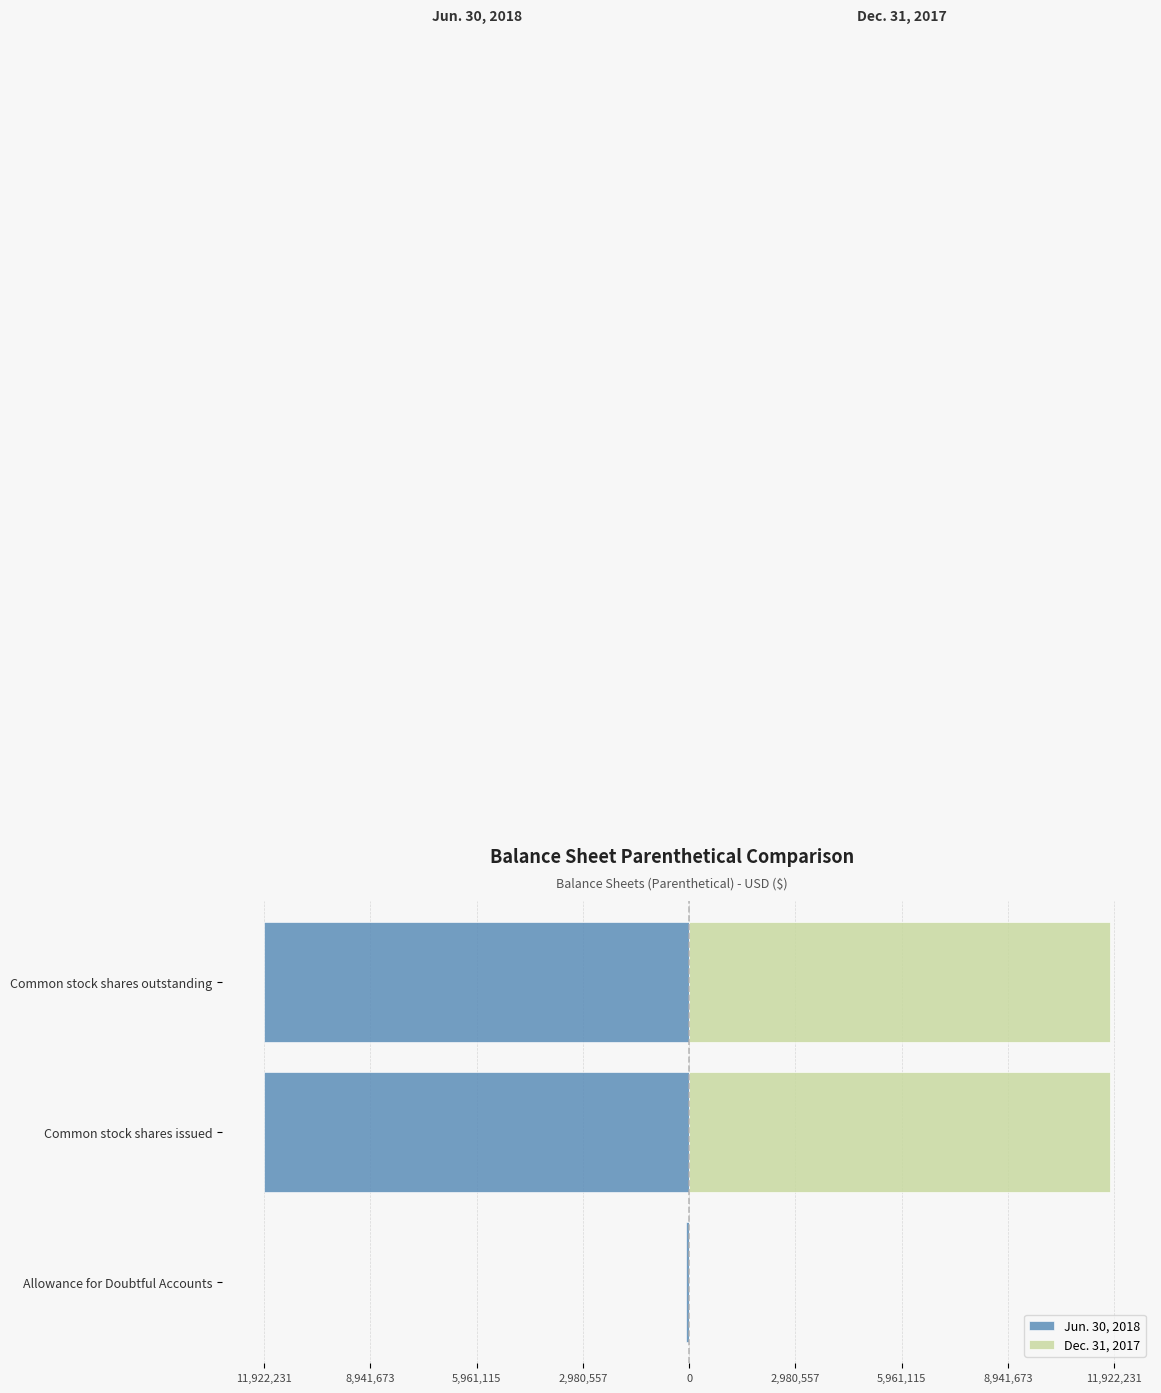

Reading right to left, transcribe all the data shown in this chart.

Jun. 30, 2018: -11922231	-11922231	-92102
Dec. 31, 2017: 11797231	11797231	0